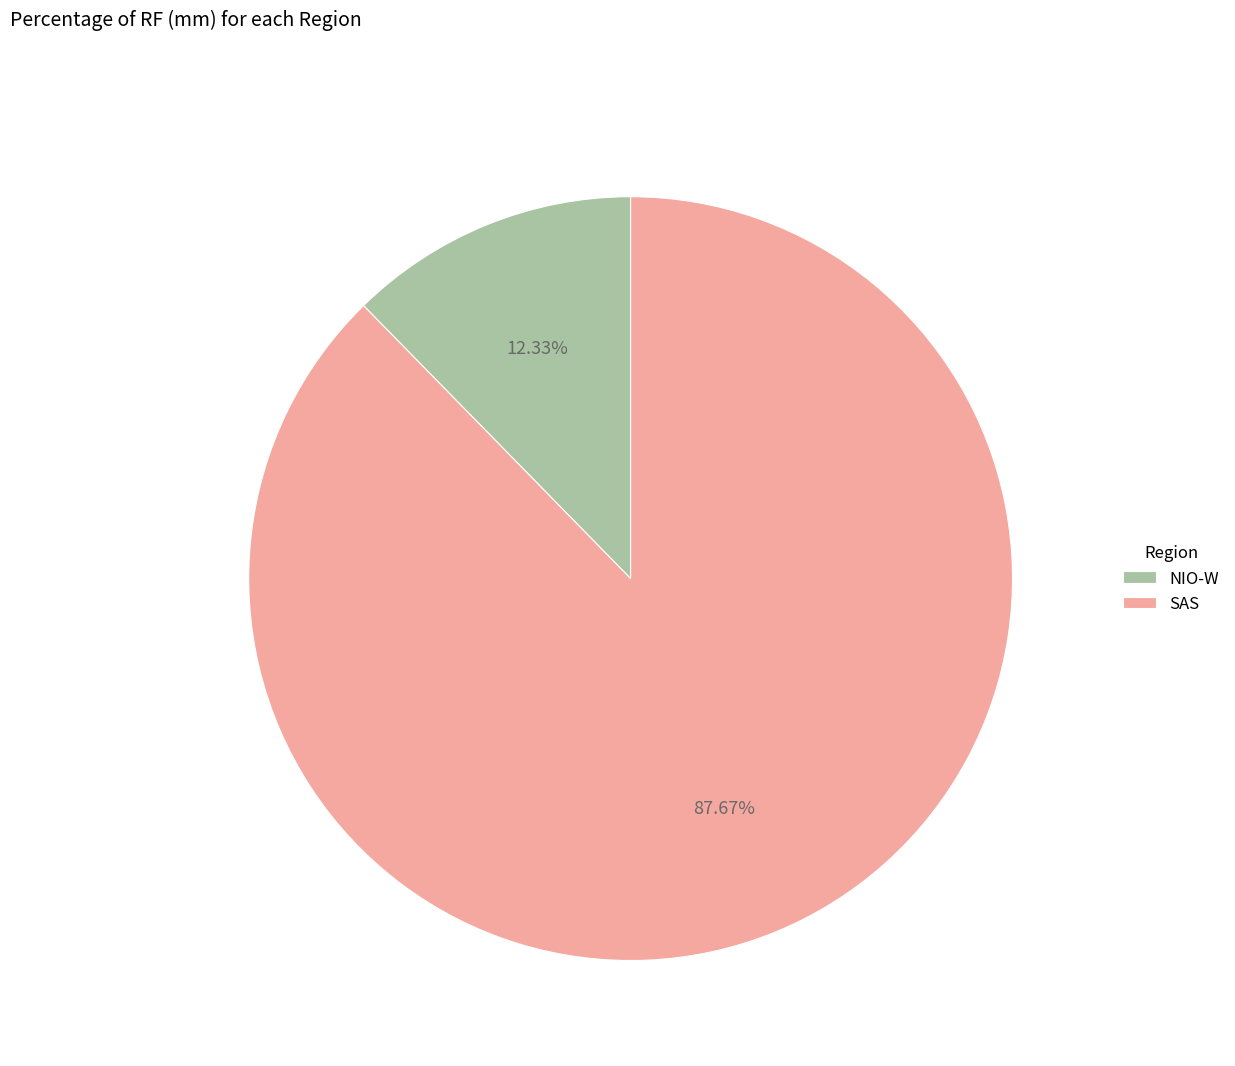

To the nearest percent, what portion does SAS represent?

88%